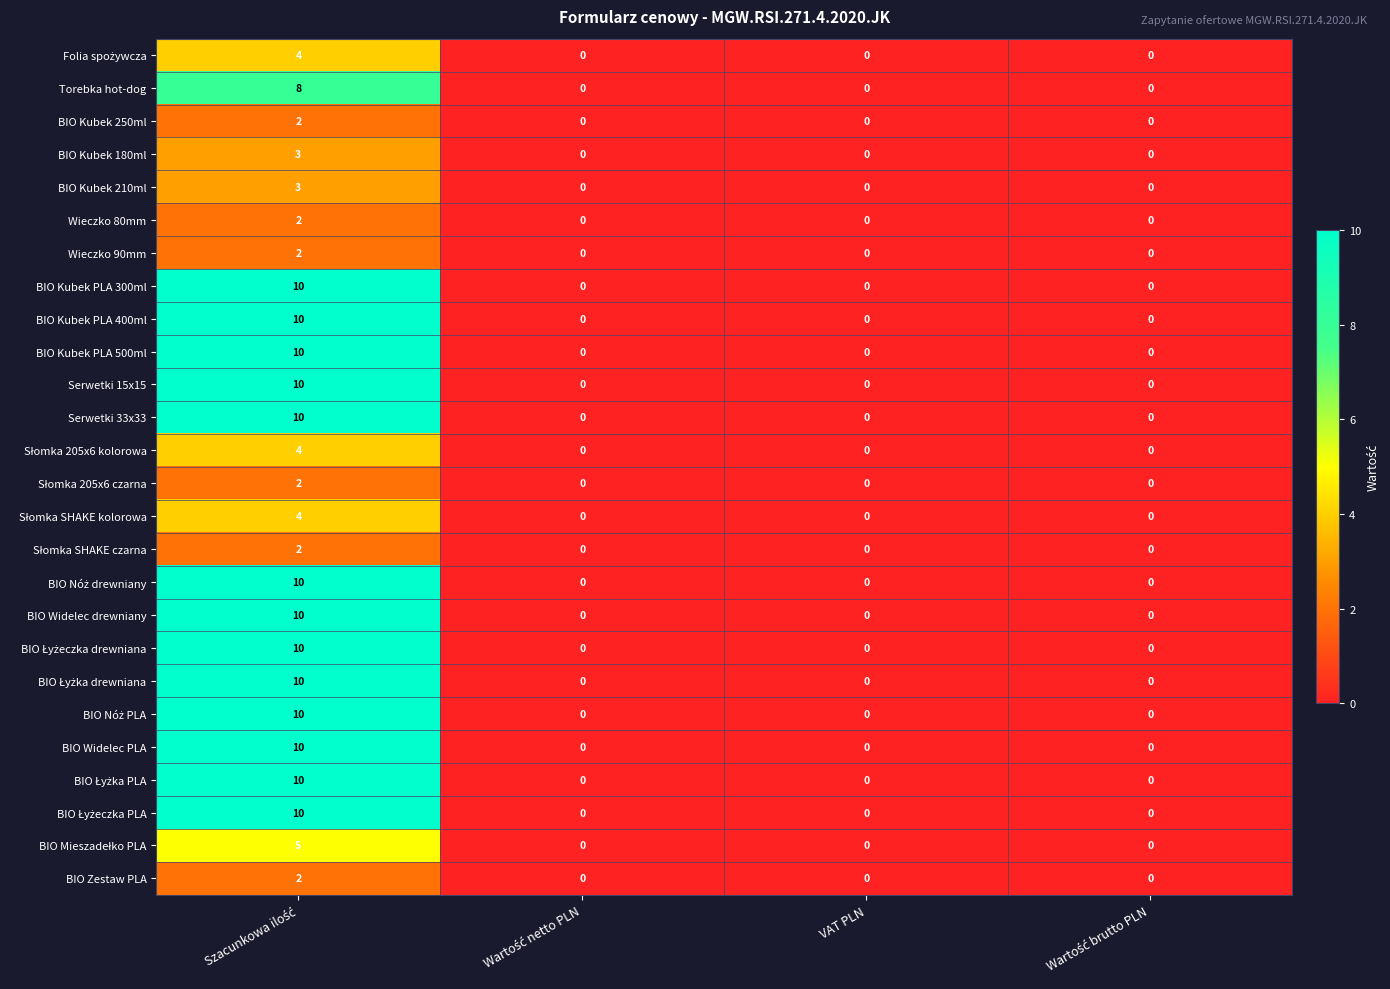

How many BIO Kubek 210ml values are between 0 and 3?

4